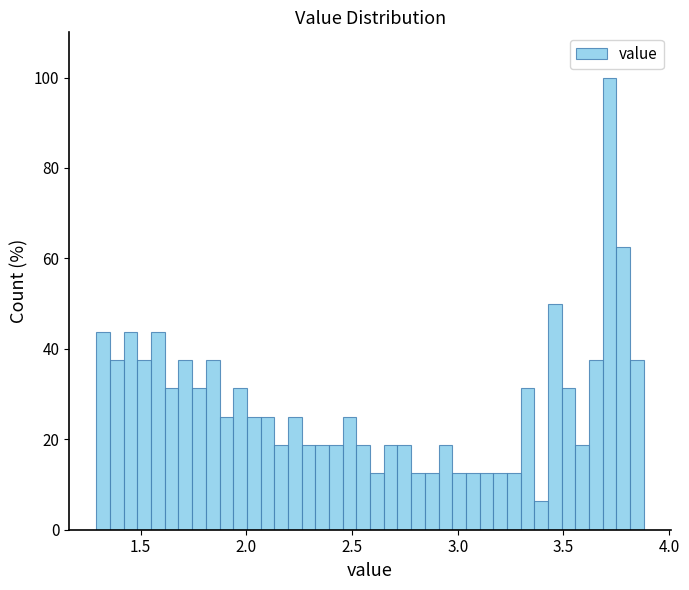

Around what value on the x-axis is the tallest bar? Give the approximate position of its centre, as read against the axis.

3.70